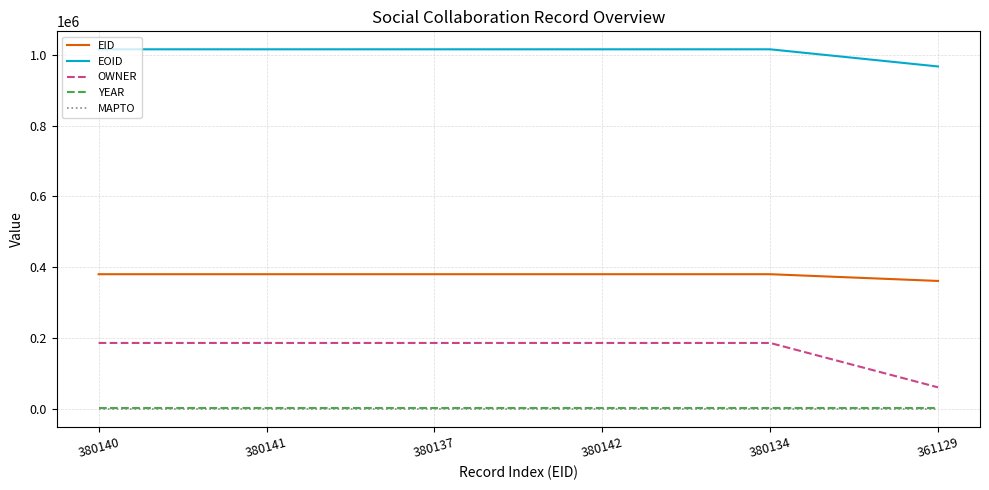

Is it true that EOID equals 967103 at 361129?

True